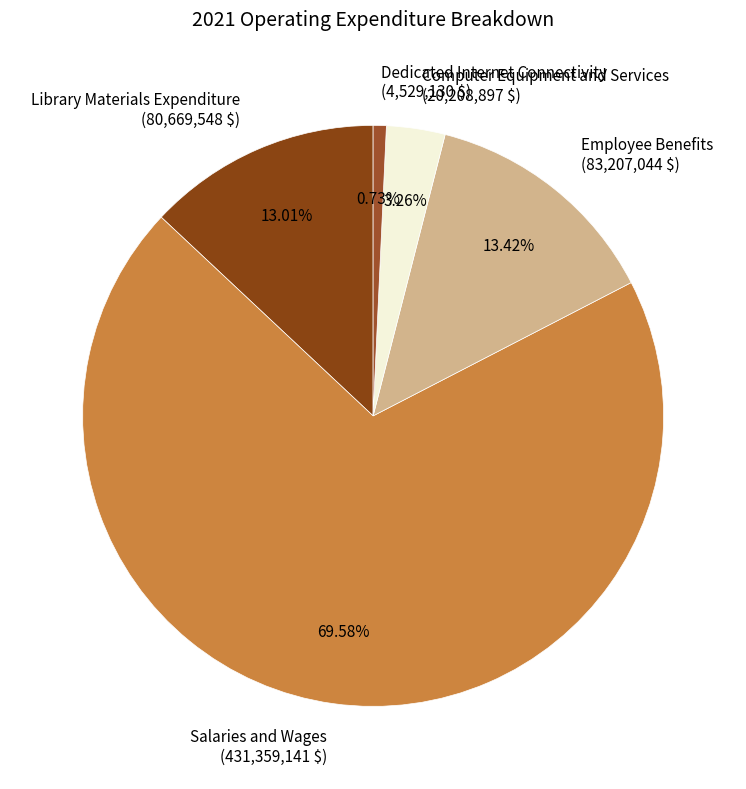

Which slice is the largest?

Salaries and Wages